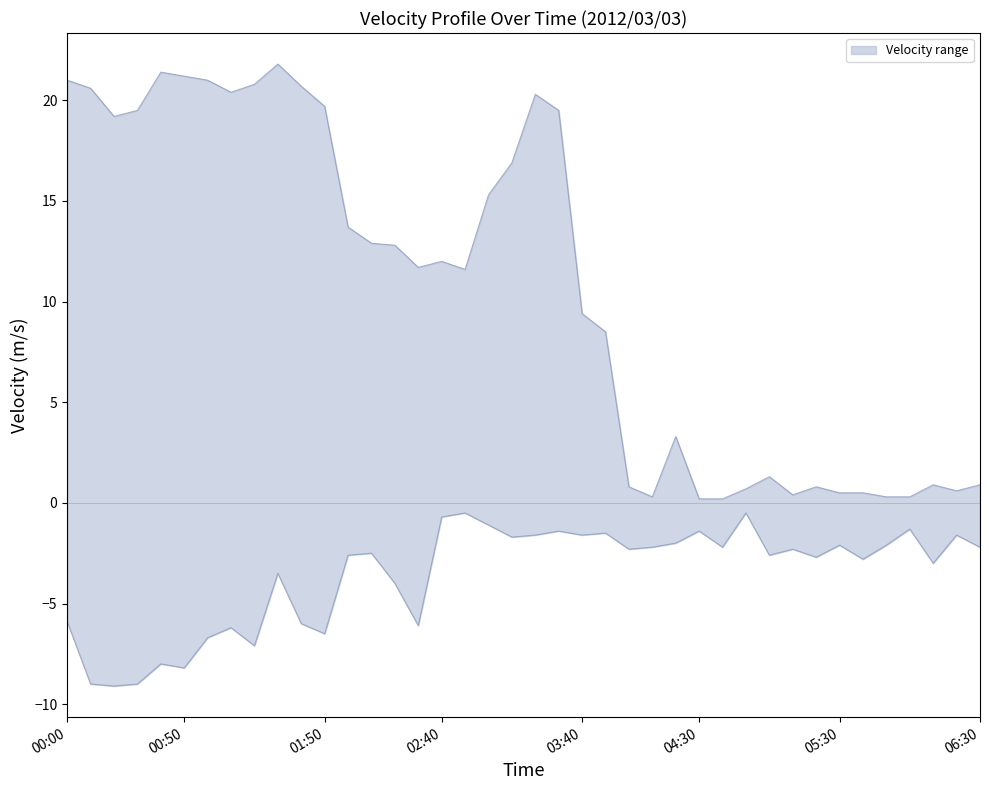

What is the difference between the maximum and minimum values in the upper series?

21.6